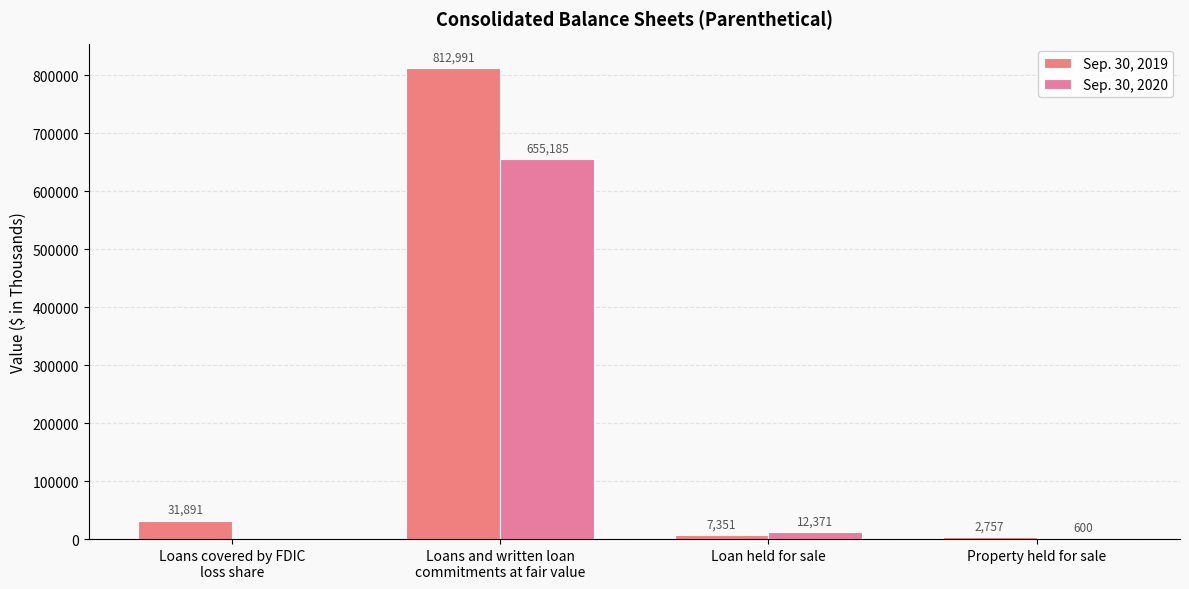

How many series are shown in this chart?

2